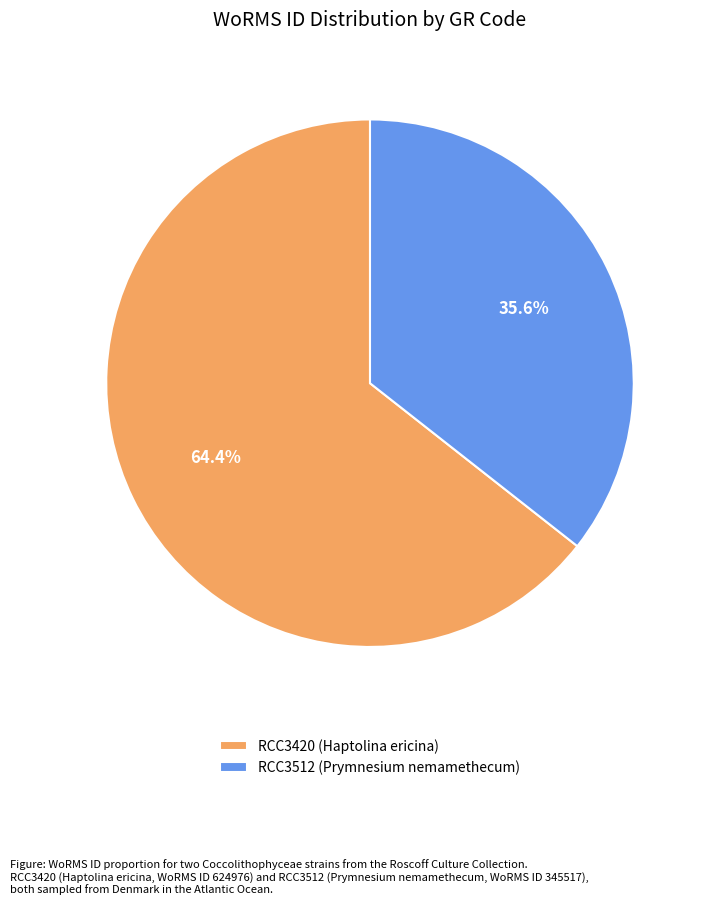

How many slices are in this pie chart?

2